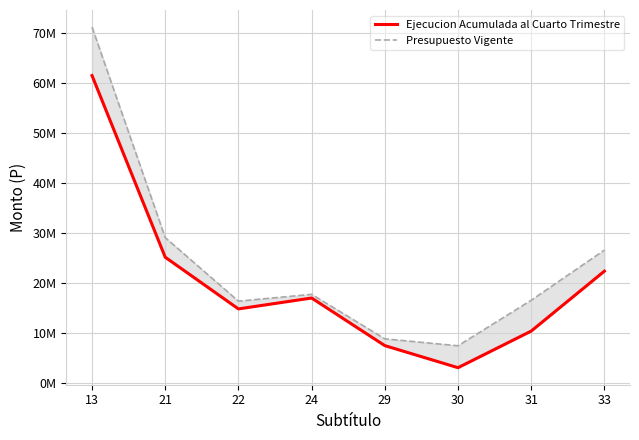

True or false: Presupuesto Vigente has a value of 26612536.7 at 33.

True